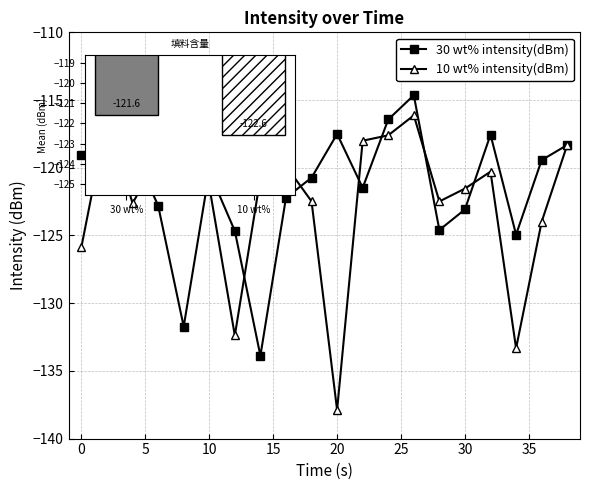

Which category has the lowest value across all series?

20